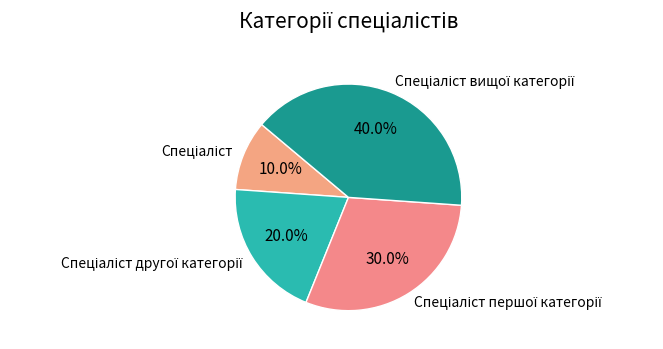

Does any single category account for the majority?

No